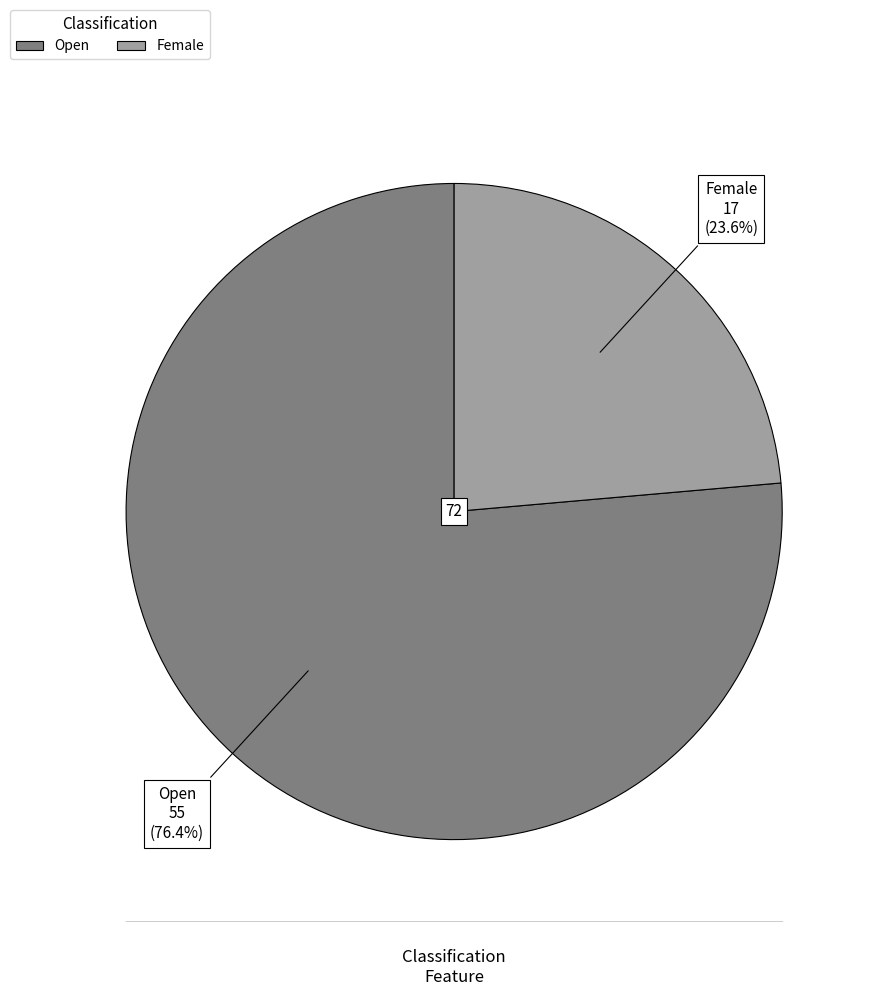

To the nearest percent, what is the difference between the largest and smallest slice percentages?

53%